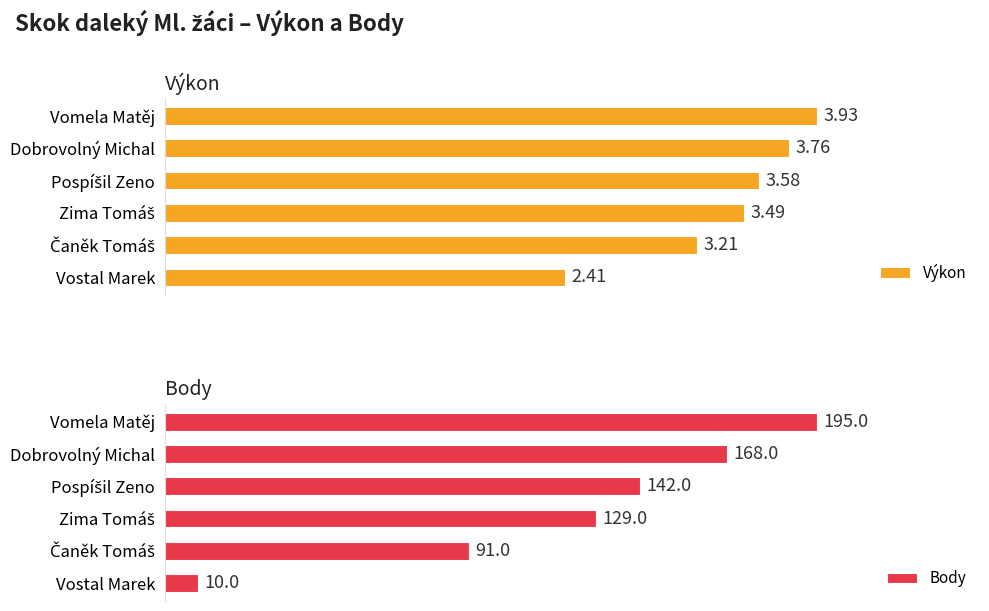

Is it true that Body equals 91.0 at 4?

True